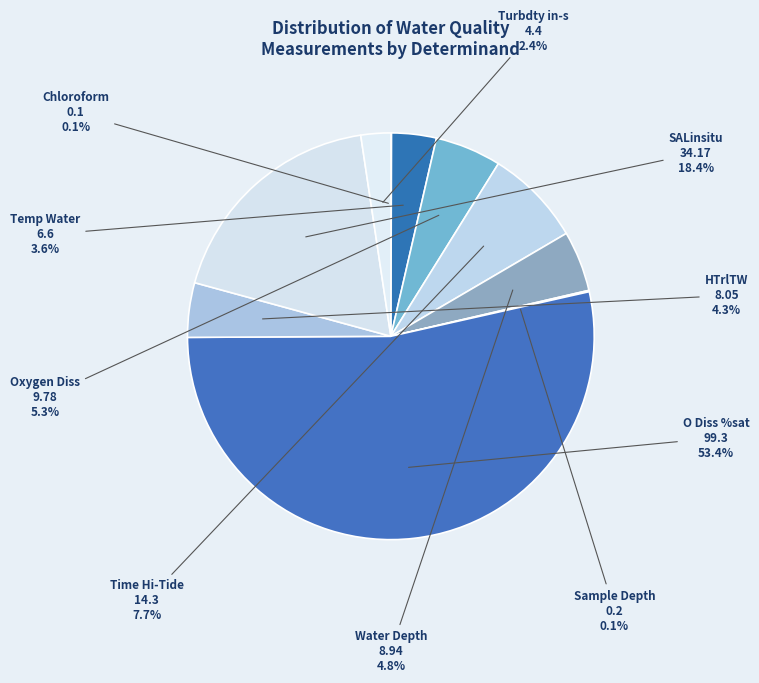

What is the largest slice in the pie chart?

O Diss %sat